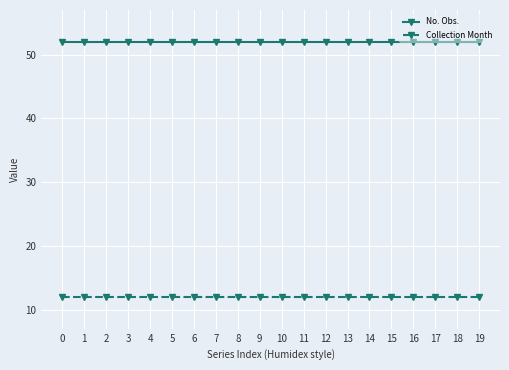

True or false: Collection Month and No. Obs. cross at least once.

False